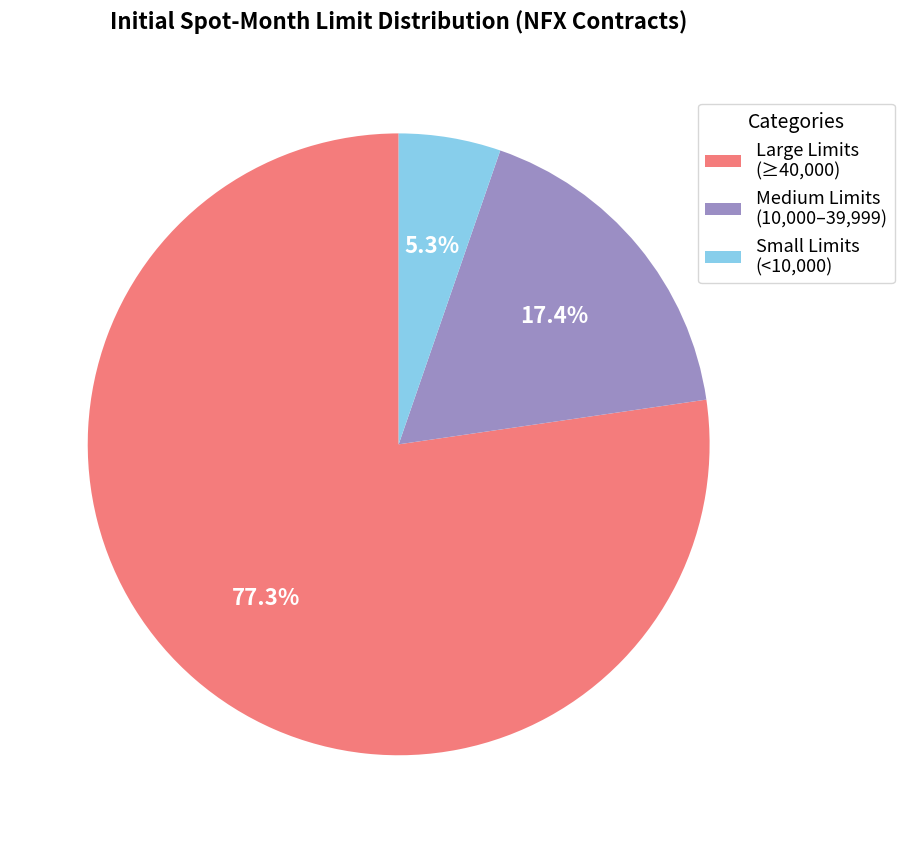

Which category has the smallest portion of the pie?

Small Limits (<10,000)